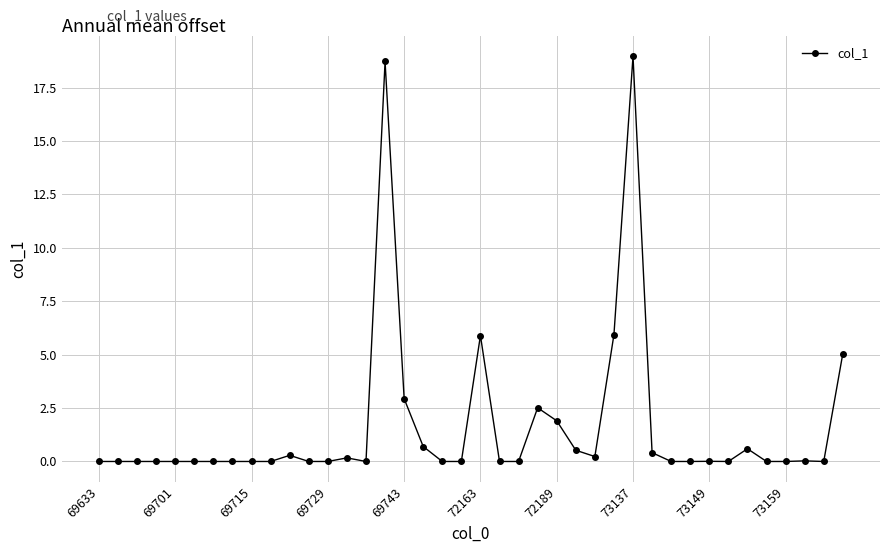

What is the value of the 17th point from the left?

2.9